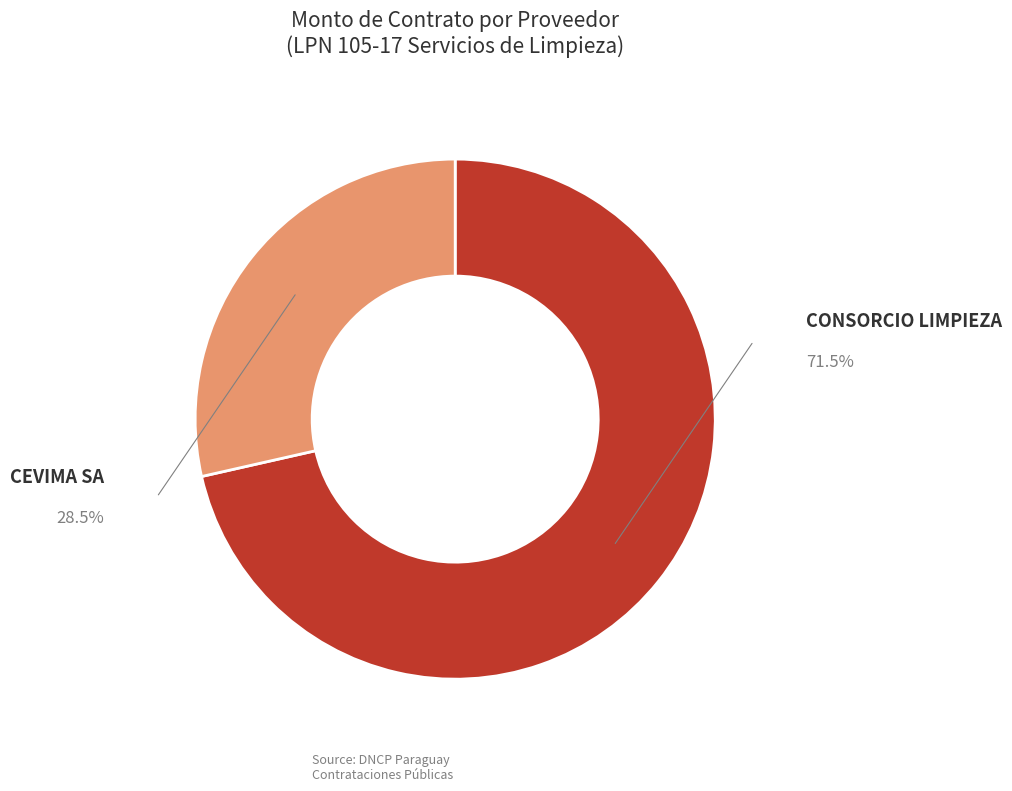

Does any single category account for the majority?

Yes